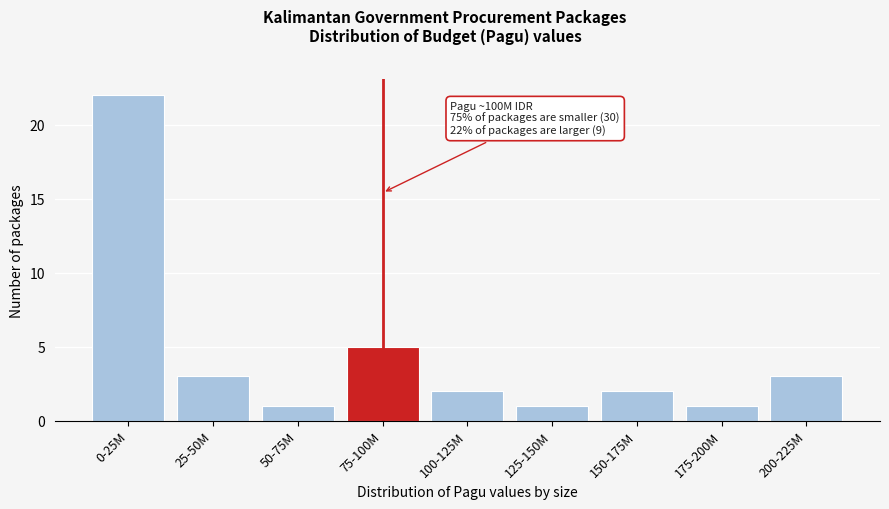

Reading right to left, transcribe all the data shown in this chart.

200-225M=3	175-200M=1	150-175M=2	125-150M=1	100-125M=2	75-100M=5	50-75M=1	25-50M=3	0-25M=22